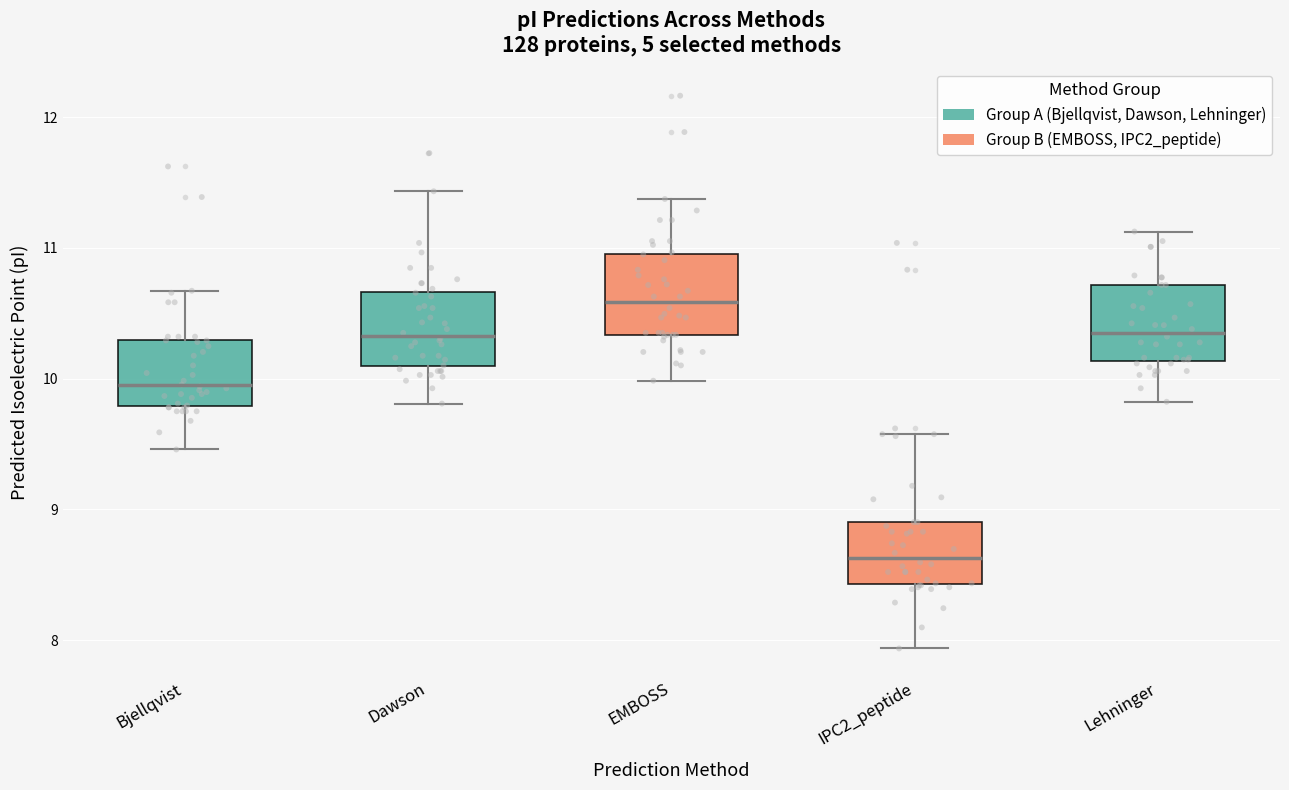

Where does the median line of the box for Bjellqvist sit on the y-axis? The values are not printed on the chart, so give them approximately, as read against the axis.

9.9